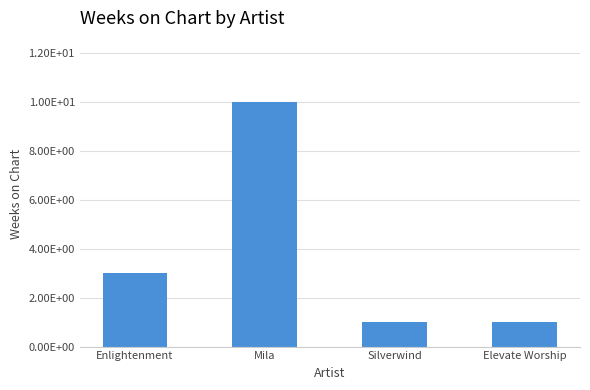

Does the chart contain any negative values?

No